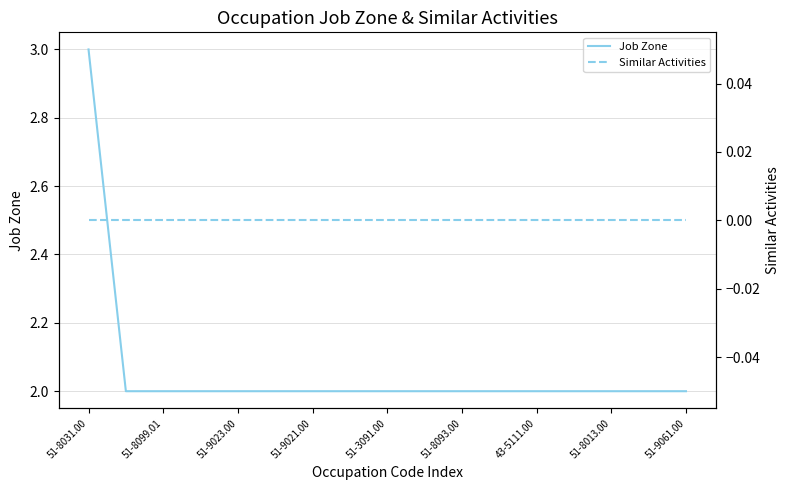

Is it true that Job Zone equals 3 at 51-9021.00?

False